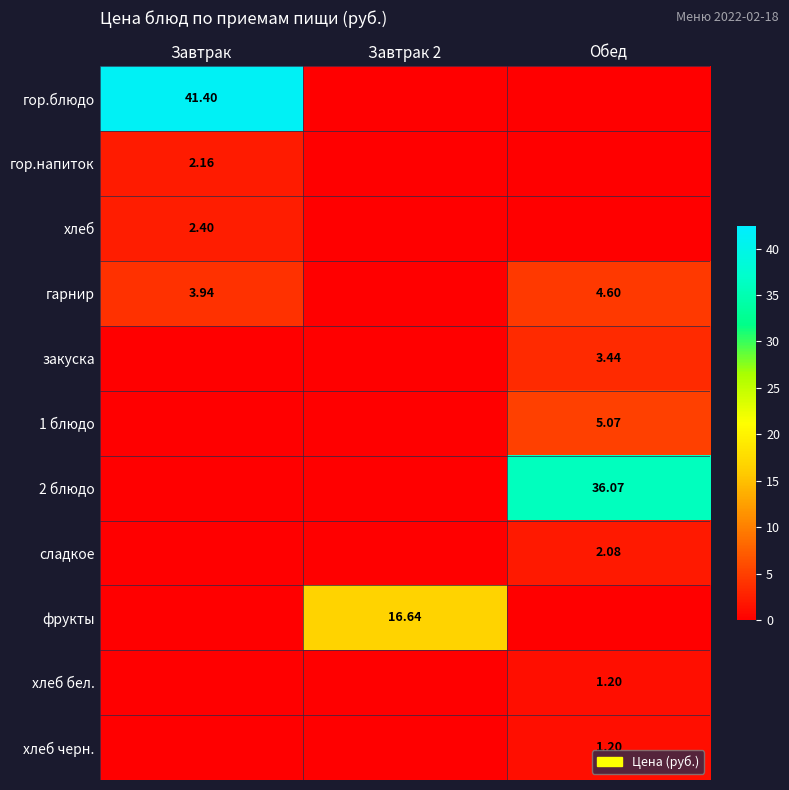

What is the total value across all series at Завтрак 2?

16.6